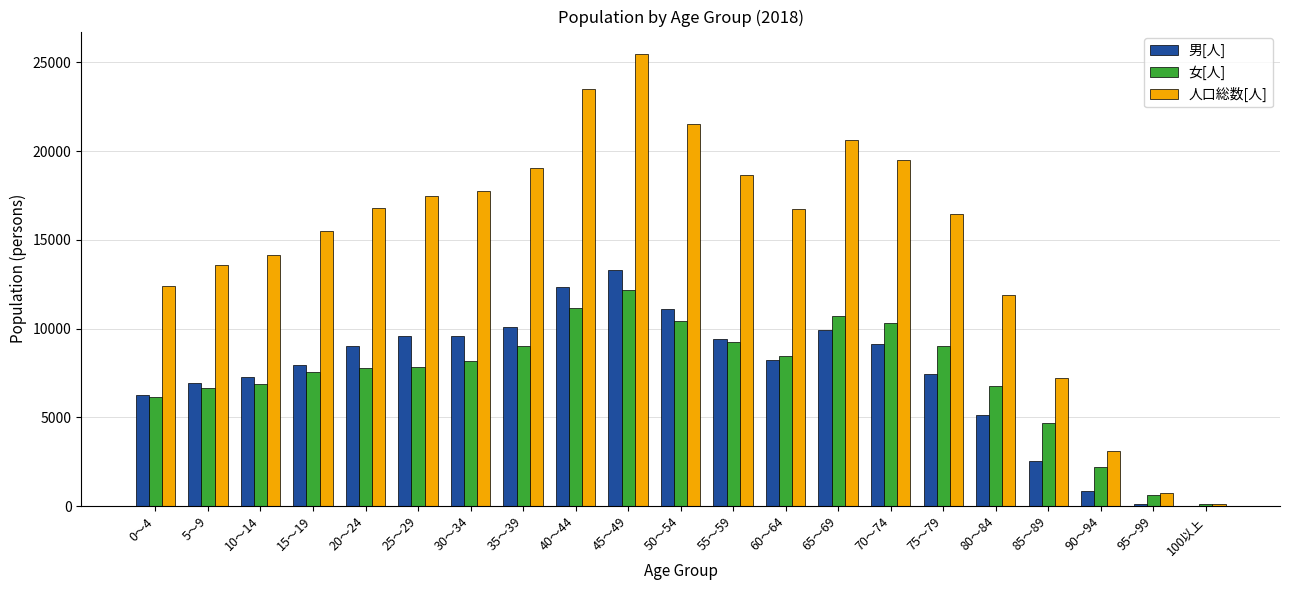

Which series changed the most between 5～9 and 55～59?

人口総数[人]